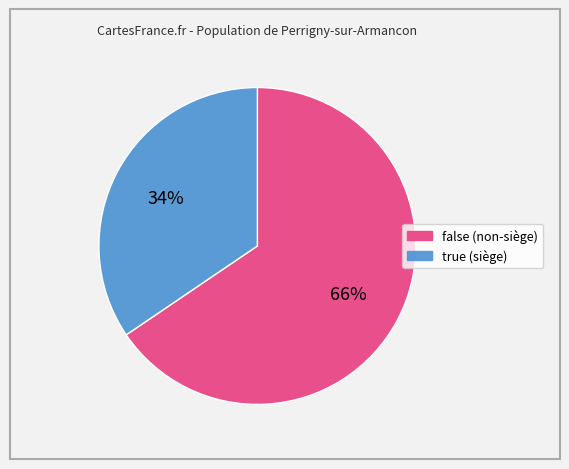

What percentage is the true slice, to the nearest percent?

34%